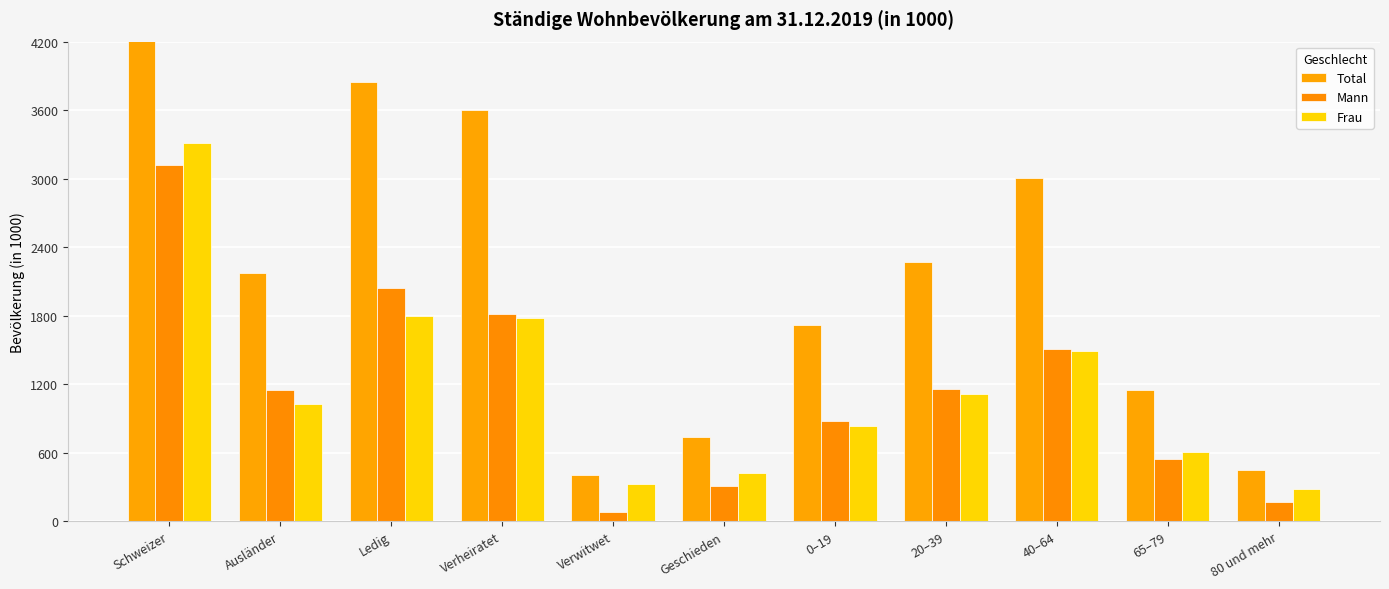

Which series has the widest spread of values?

Total